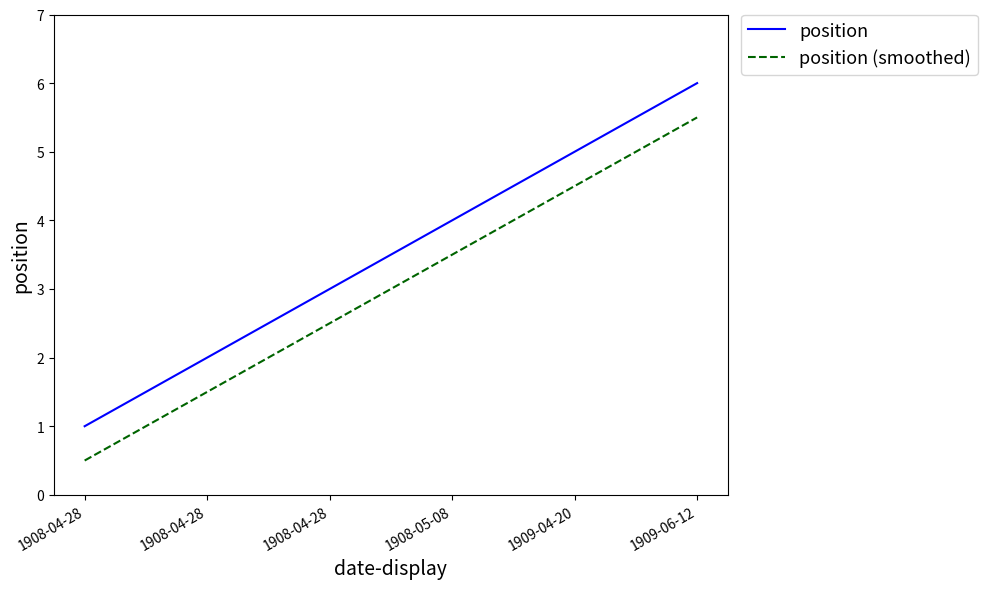

Is it true that position equals 2.5 at 1908-05-08?

False